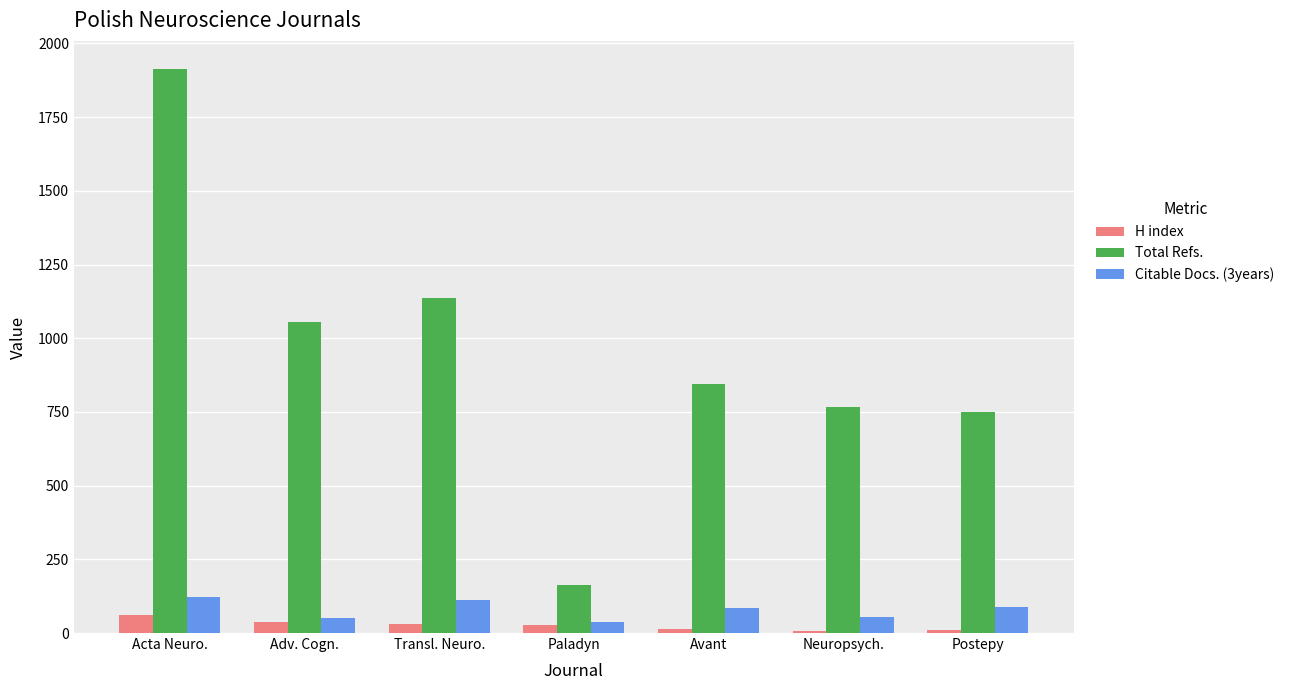

Which category has the highest value in the Total Refs. series?

Acta Neuro.